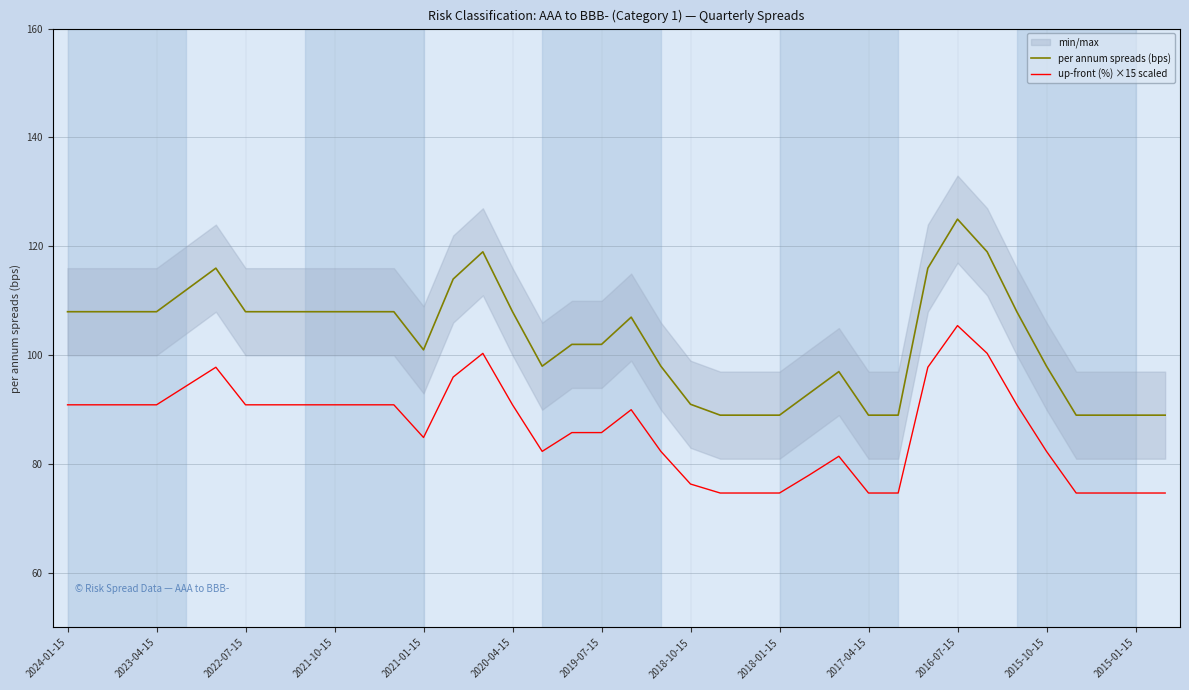

The value of up-front (%) ×15 scaled at 2021-01-15 is 84.9. True or false?

True